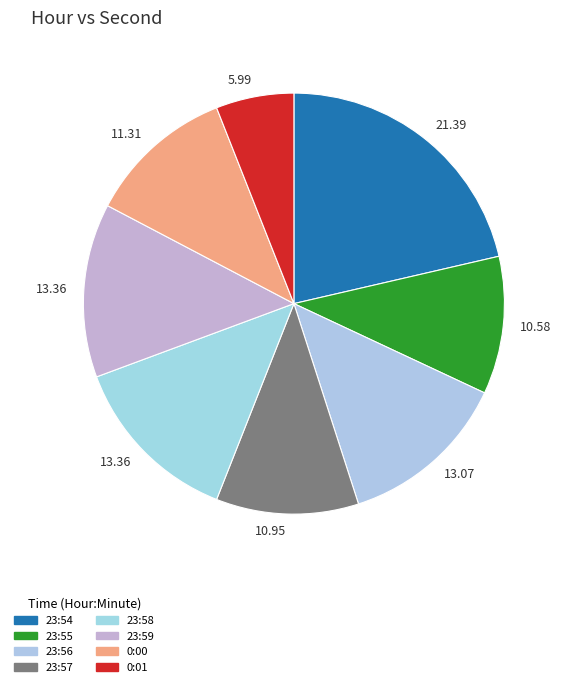

How many segments does this pie chart have?

8